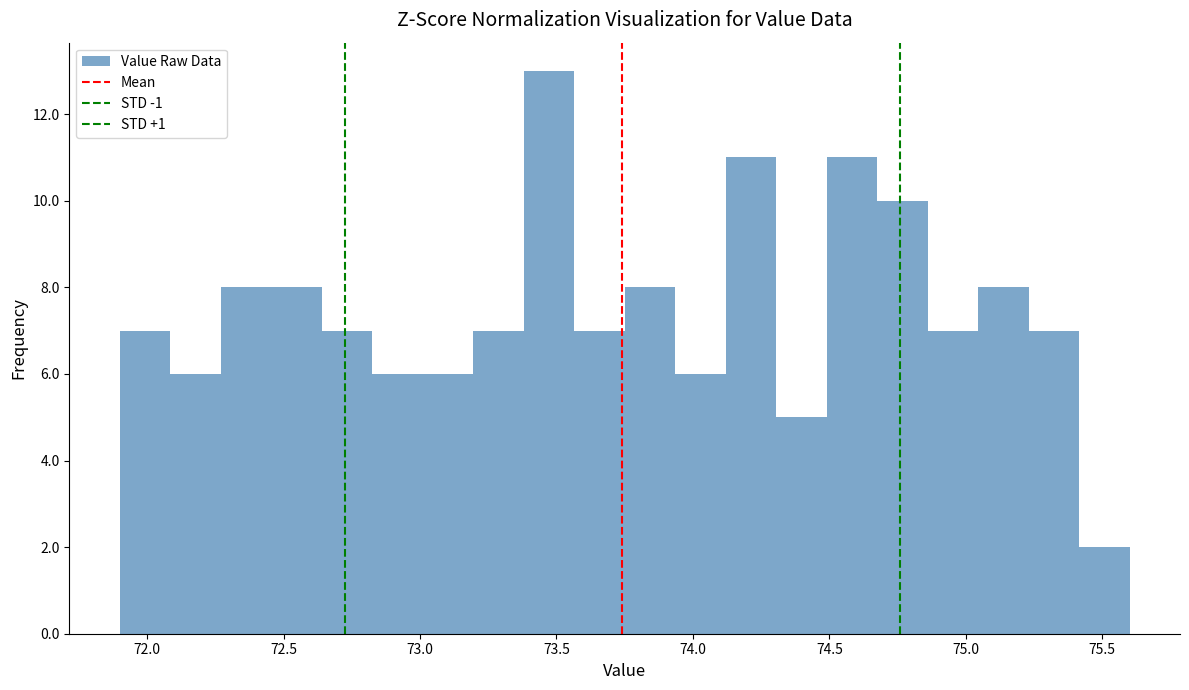

Around what value on the x-axis is the tallest bar? Give the approximate position of its centre, as read against the axis.

73.45